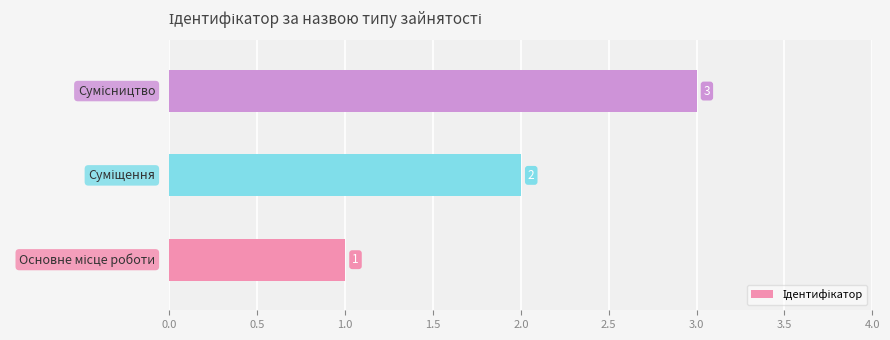

How many values are between 1 and 3?

3